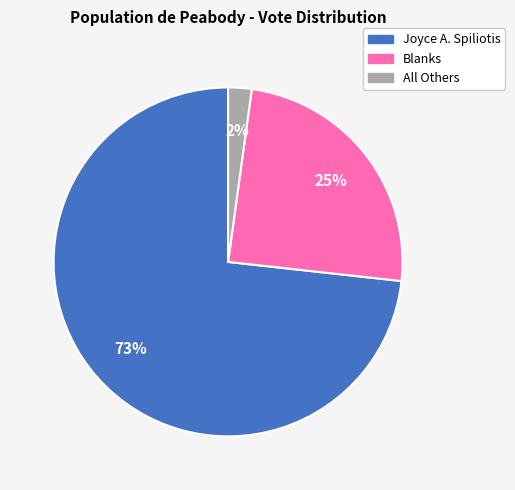

Which category has the smallest portion of the pie?

All Others